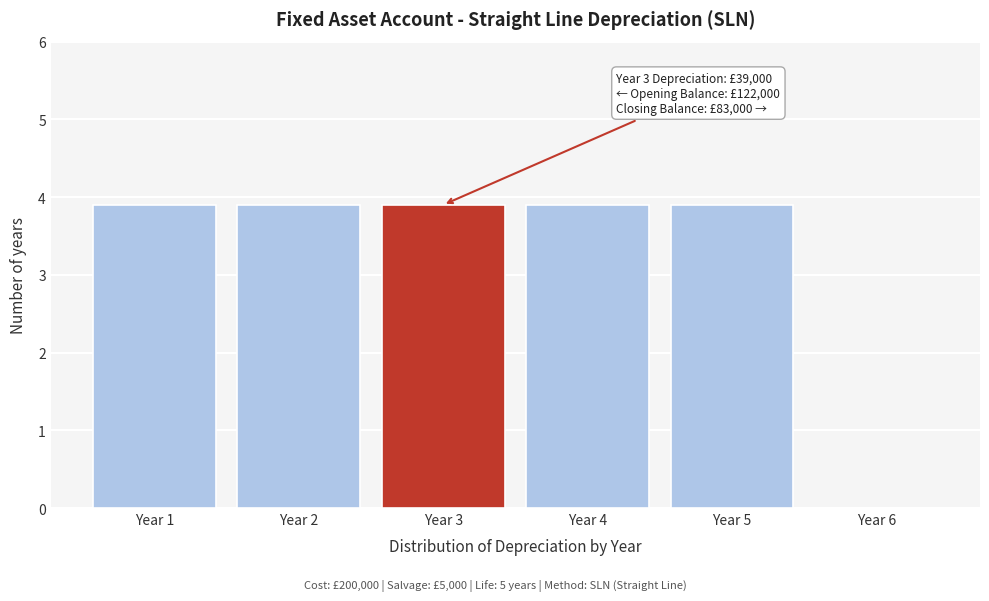

Reading left to right, transcribe all the data shown in this chart.

Year 1=3.9	Year 2=3.9	Year 3=3.9	Year 4=3.9	Year 5=3.9	Year 6=0.0